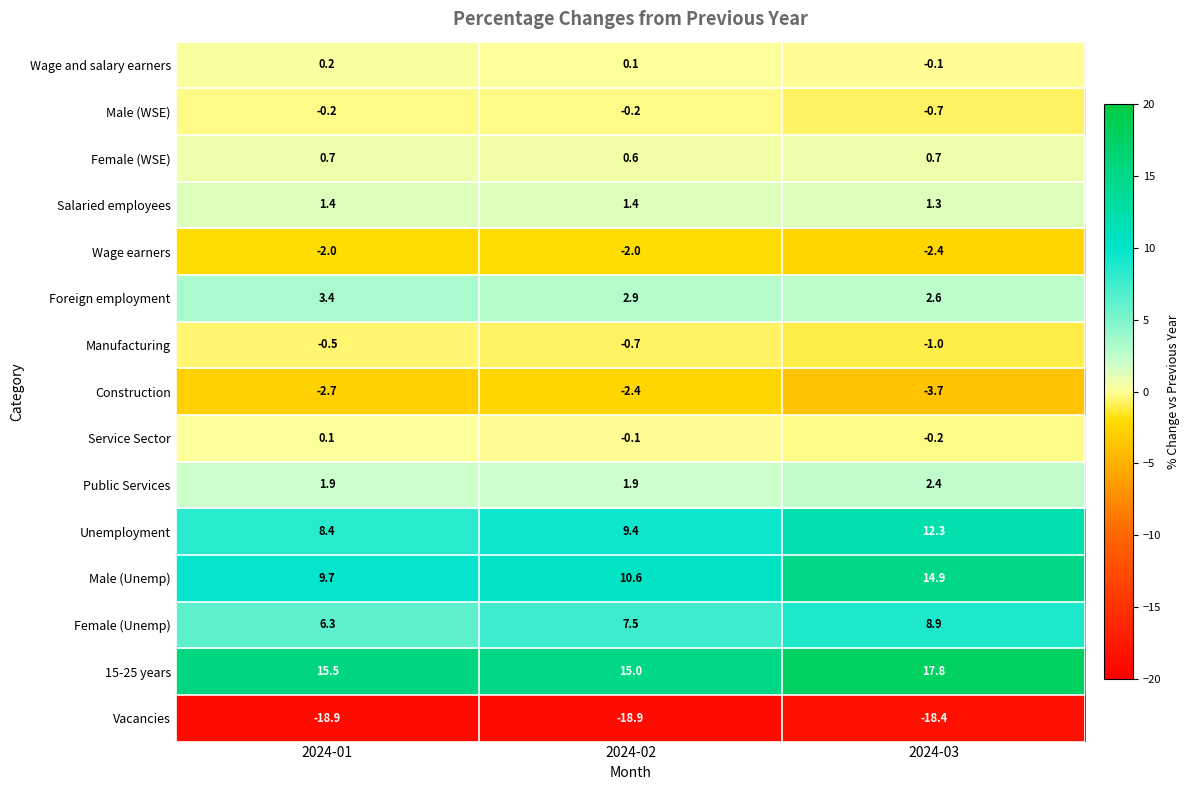

What is the average value of the Manufacturing series?

-0.7